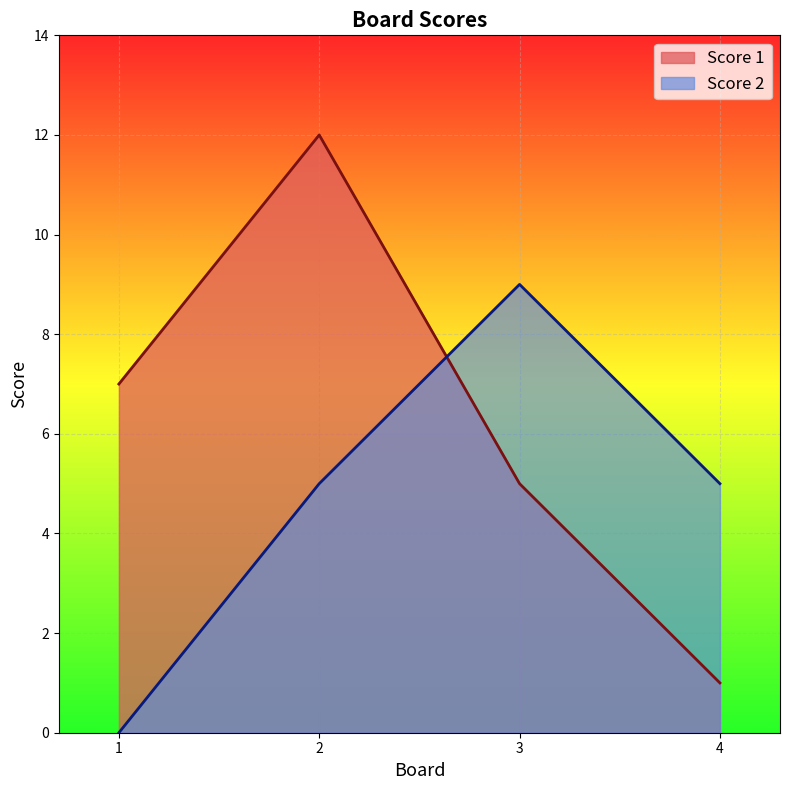

Is the value of Score 1 at 2 greater than the value of Score 2 at 2?

Yes